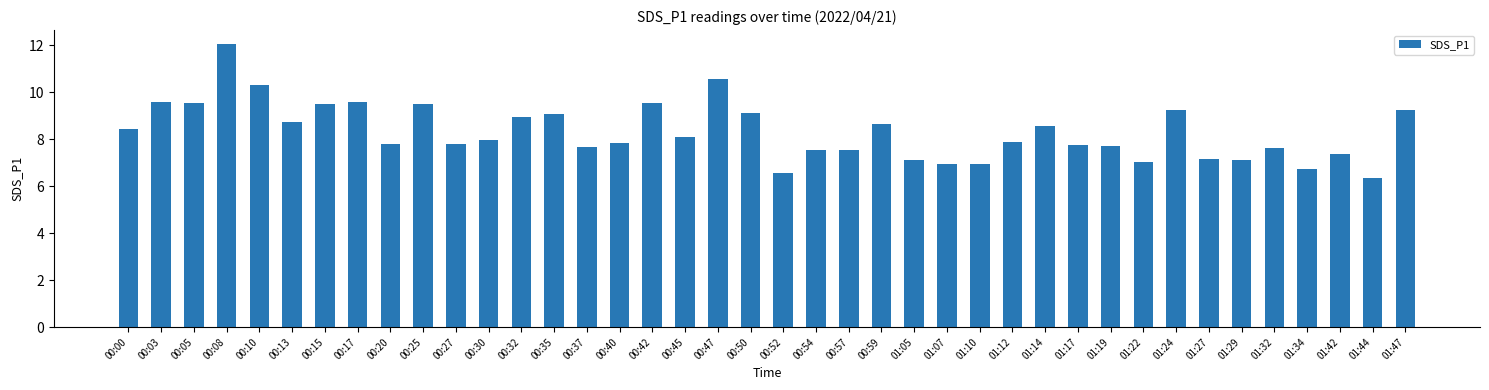

Is it true that the value at 01:19 is 4.2?

False